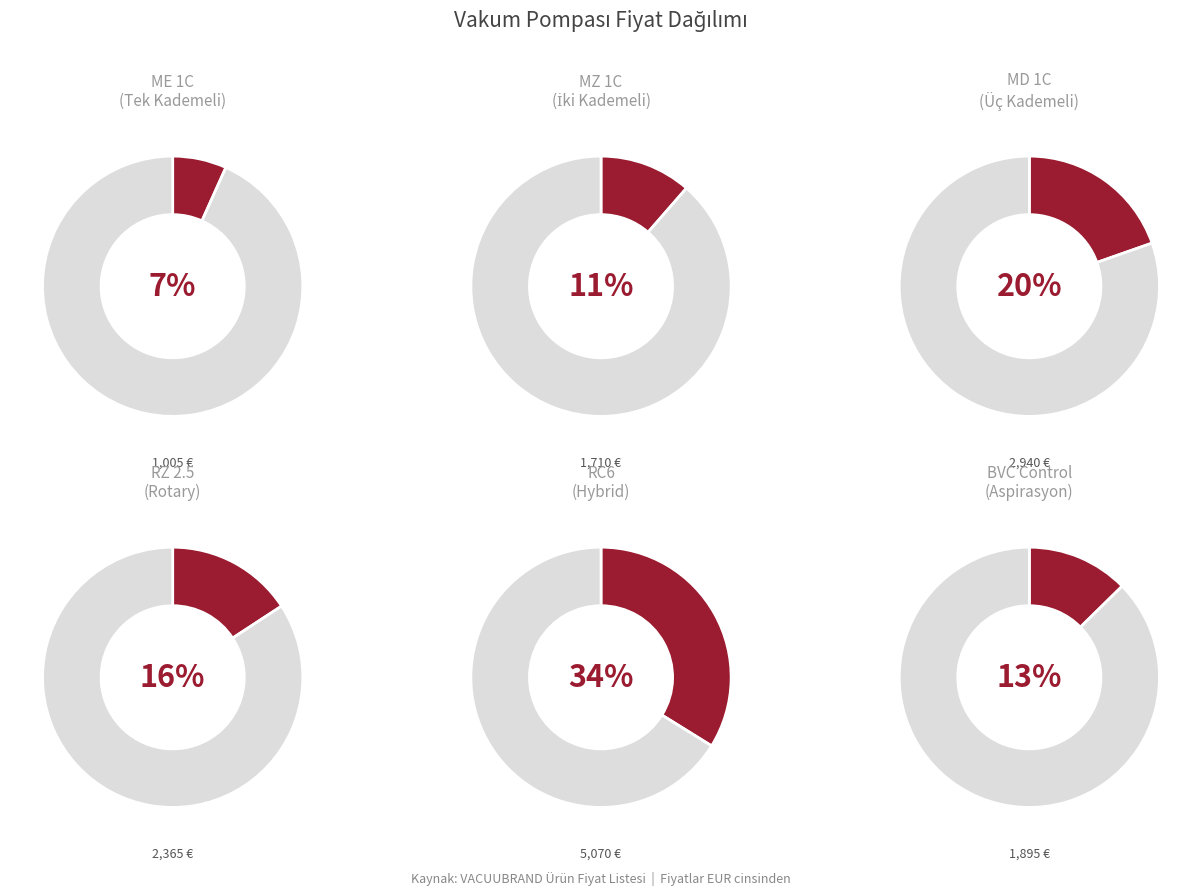

Do MD 1C and MZ 1C together represent more than half of the pie?

No